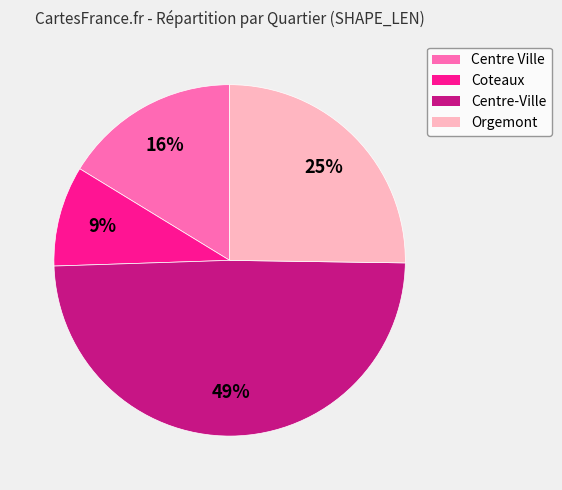

To the nearest percent, what is the combined percentage of Coteaux and Orgemont?

34%